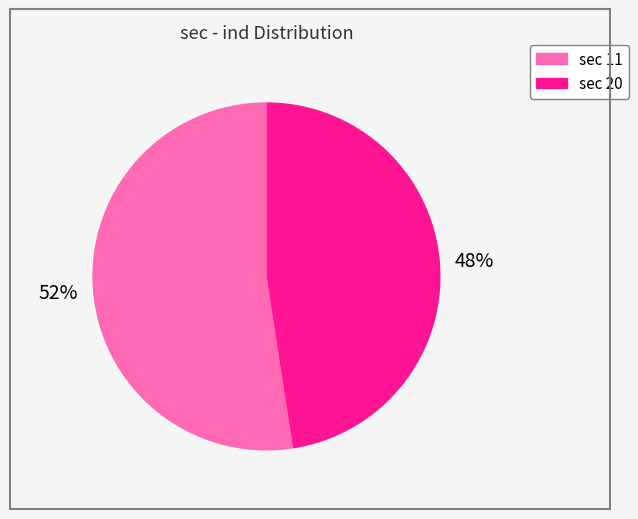

How many slices are in this pie chart?

2